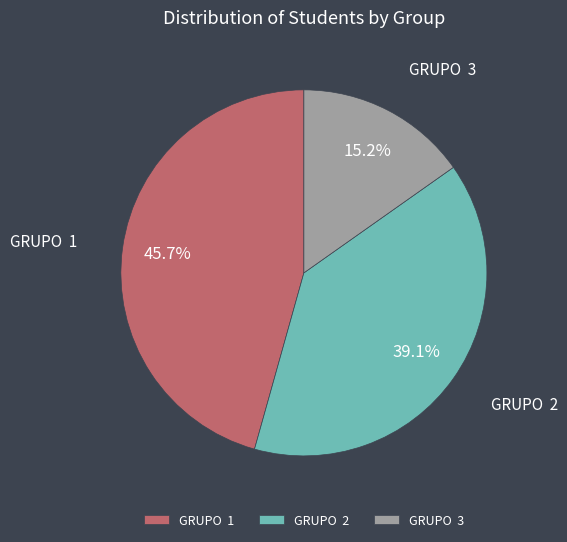

Count the number of slices in the pie.

3